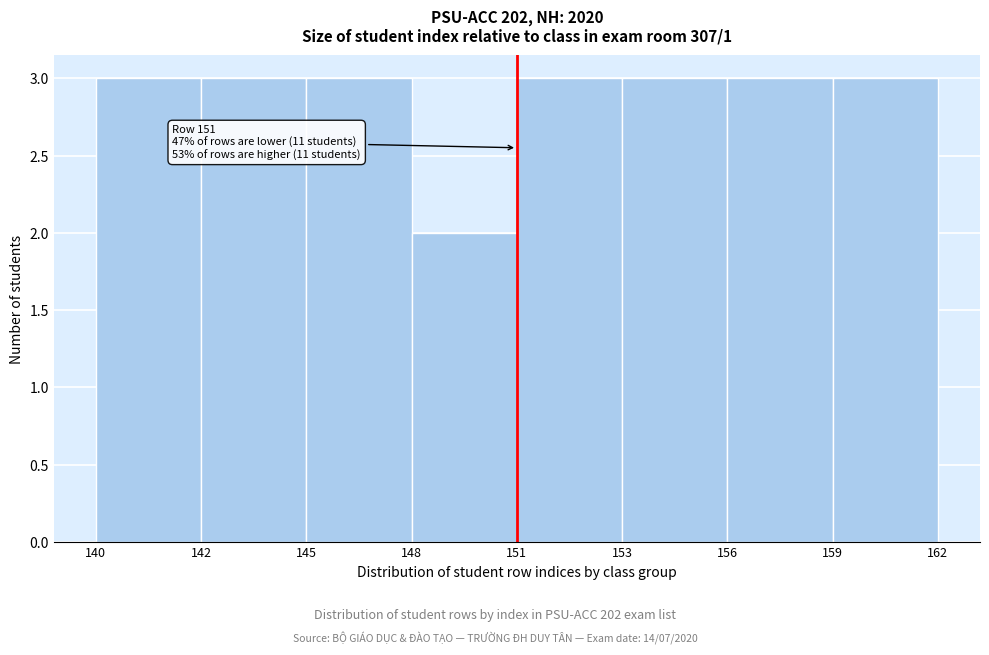

Reading right to left, extract all data points from this chart.

3	3	3	3	2	3	3	3